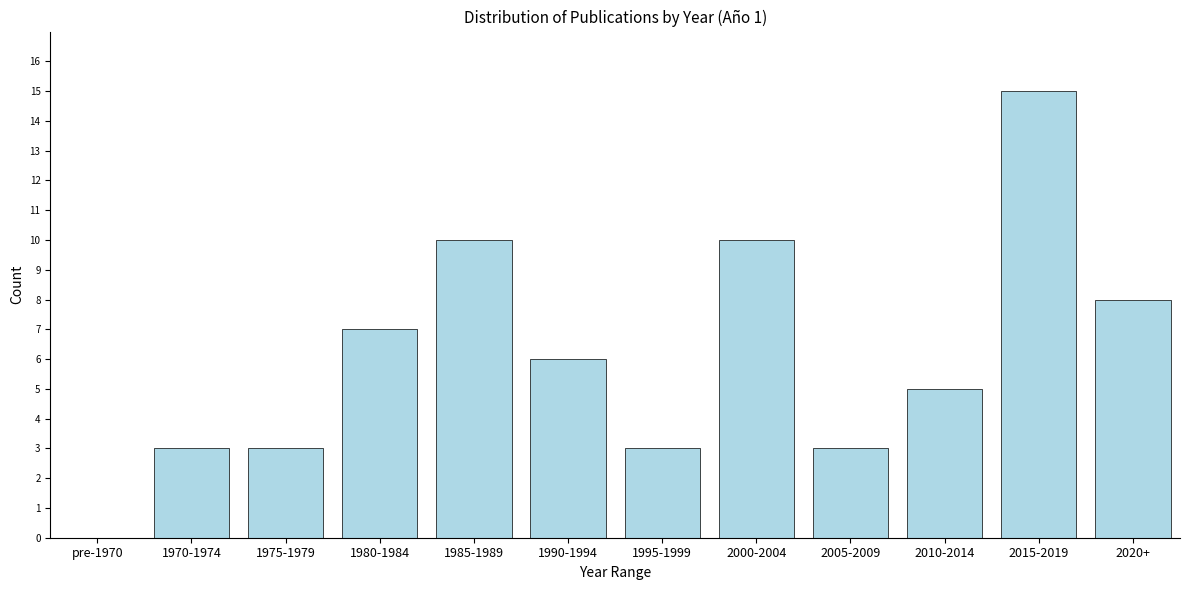

Reading right to left, what are all the values shown in this chart?

2020+=8	2015-2019=15	2010-2014=5	2005-2009=3	2000-2004=10	1995-1999=3	1990-1994=6	1985-1989=10	1980-1984=7	1975-1979=3	1970-1974=3	pre-1970=0